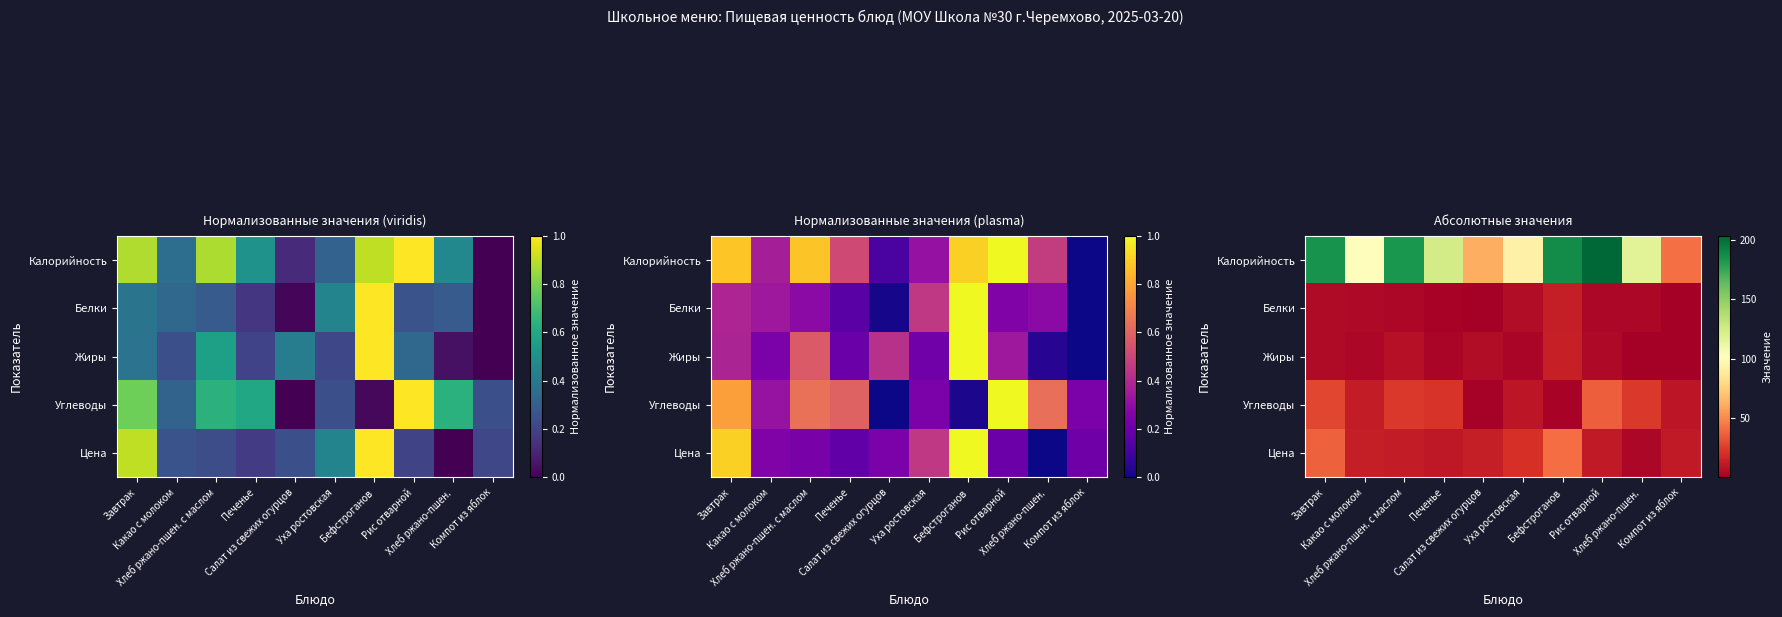

Rank the series by their maximum value, from highest to lowest.

Калорийность, Цена, Углеводы, Жиры, Белки